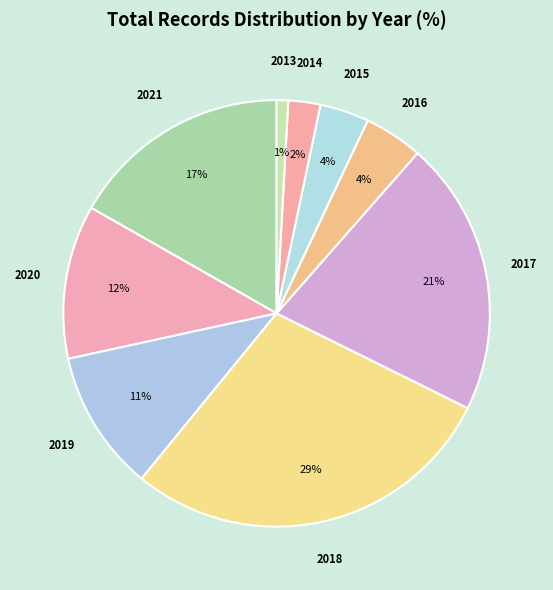

How many segments does this pie chart have?

9